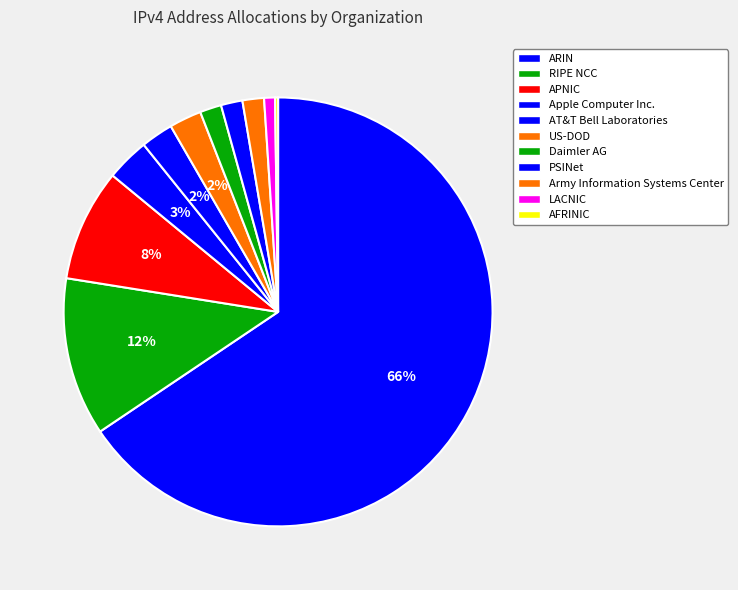

Which slice represents more than half of the pie?

ARIN